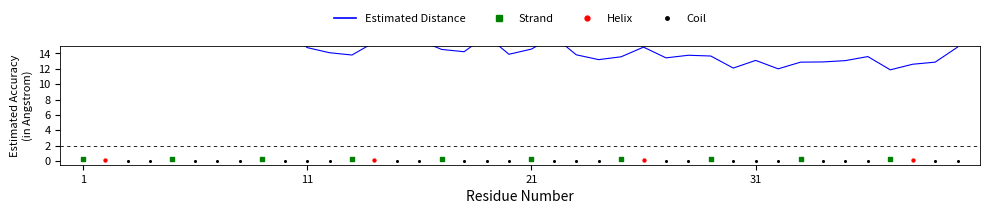

Between 21 and 35, which is larger?

21